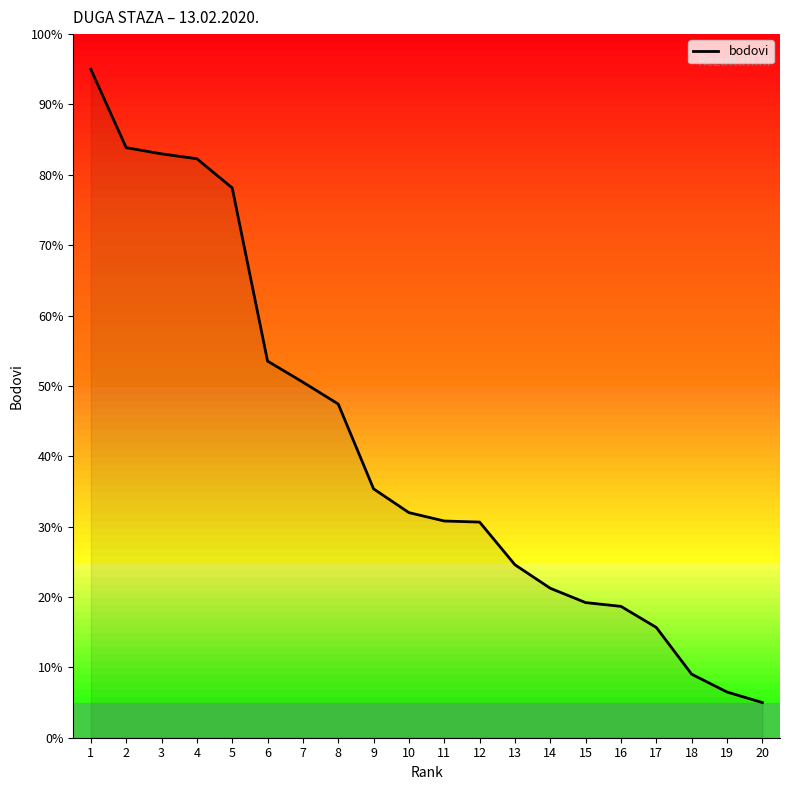

The value at 9 is 52.9. True or false?

False